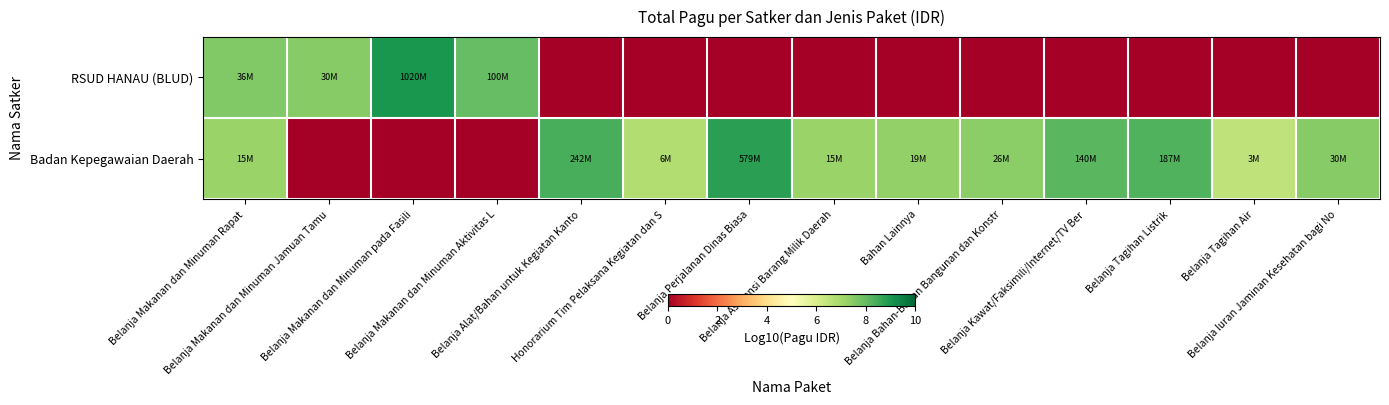

At which category is the sum across all series the highest?

Belanja Makanan dan Minuman Rapat